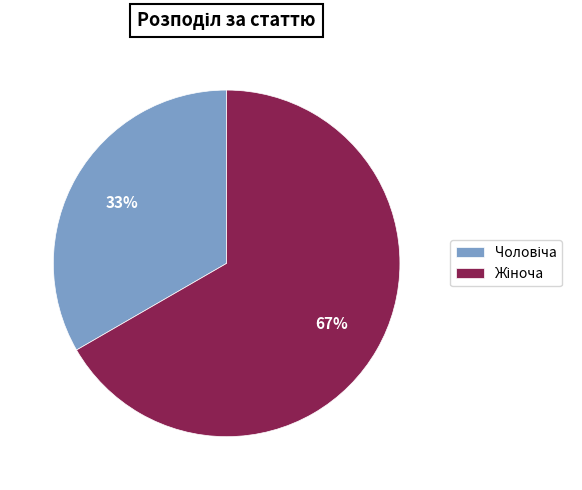

To the nearest percent, what is the average slice percentage?

50%